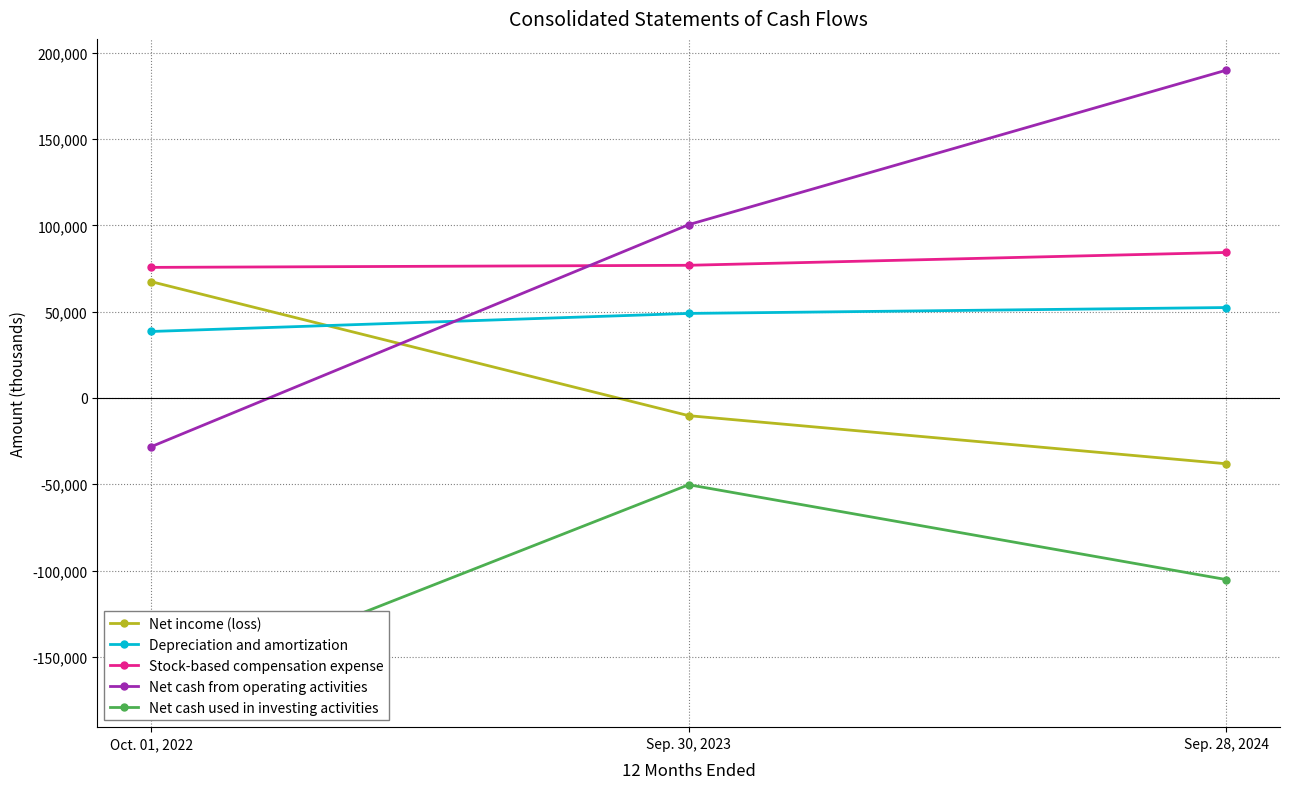

The Depreciation and amortization series shows 48969 at Sep. 30, 2023. True or false?

True